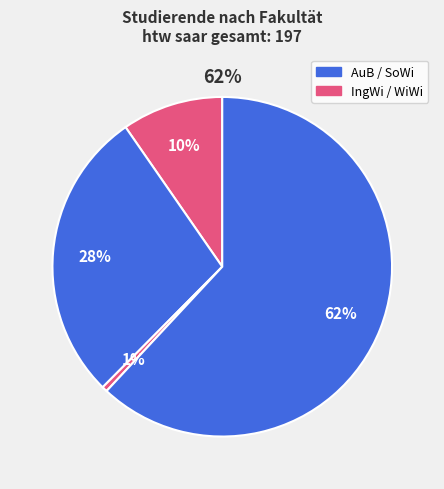

Combined, what portion of the pie is AuB and IngWi?

37.6%